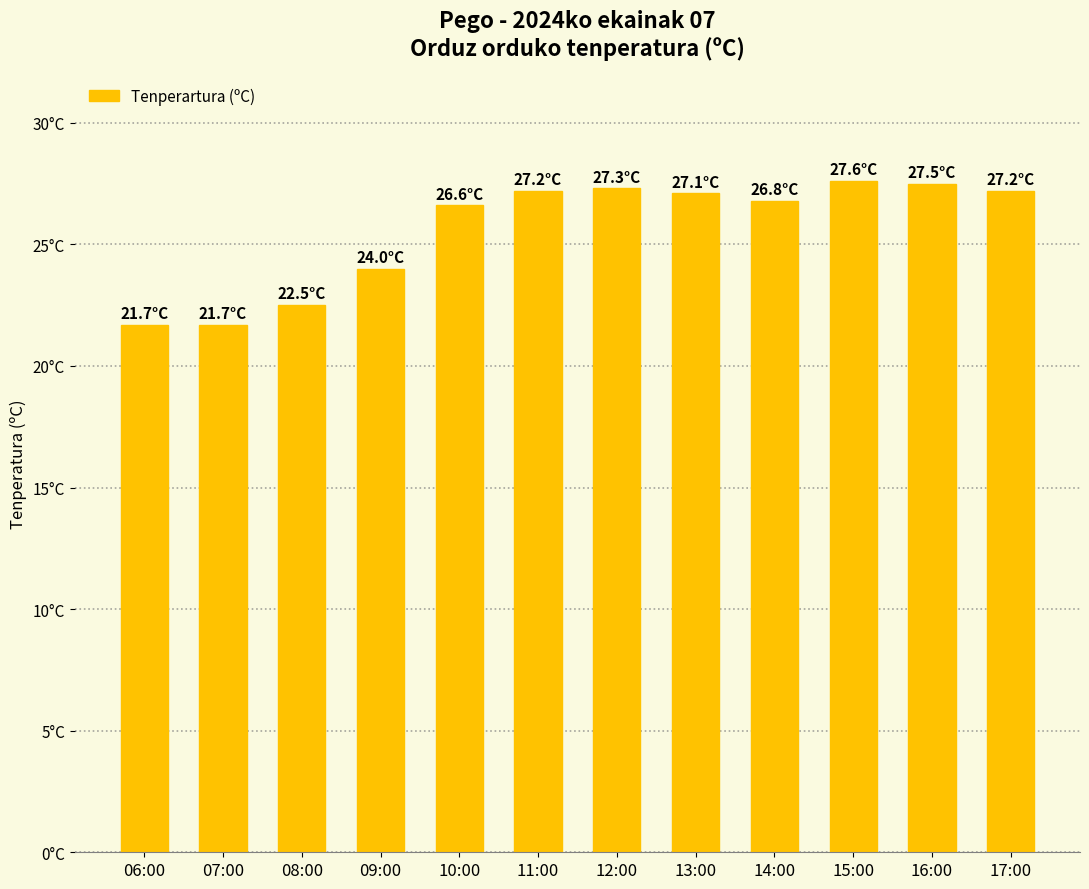

Which label corresponds to the largest value in the chart?

15:00